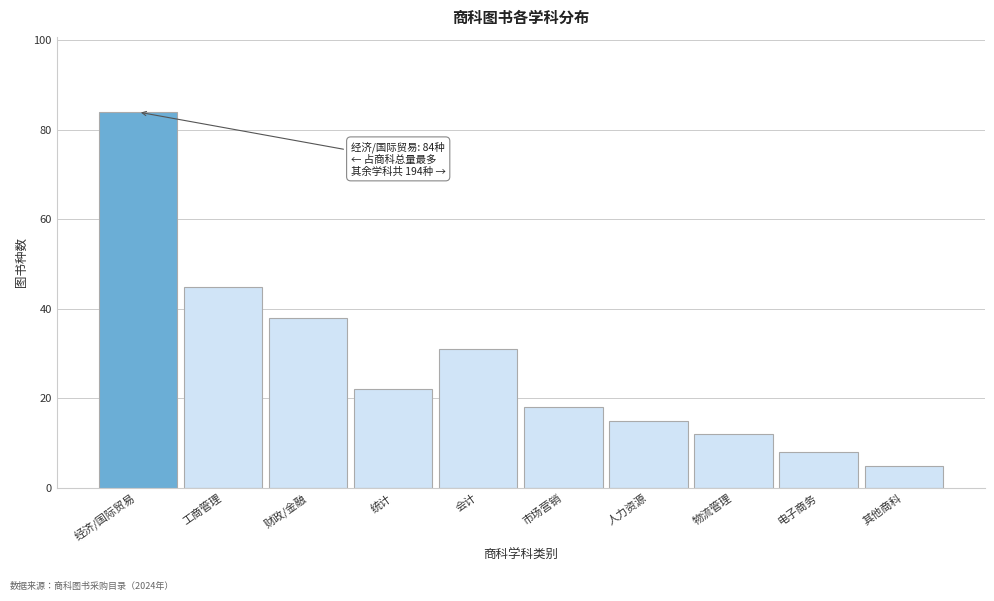

Reading right to left, transcribe all the data shown in this chart.

5	8	12	15	18	31	22	38	45	84